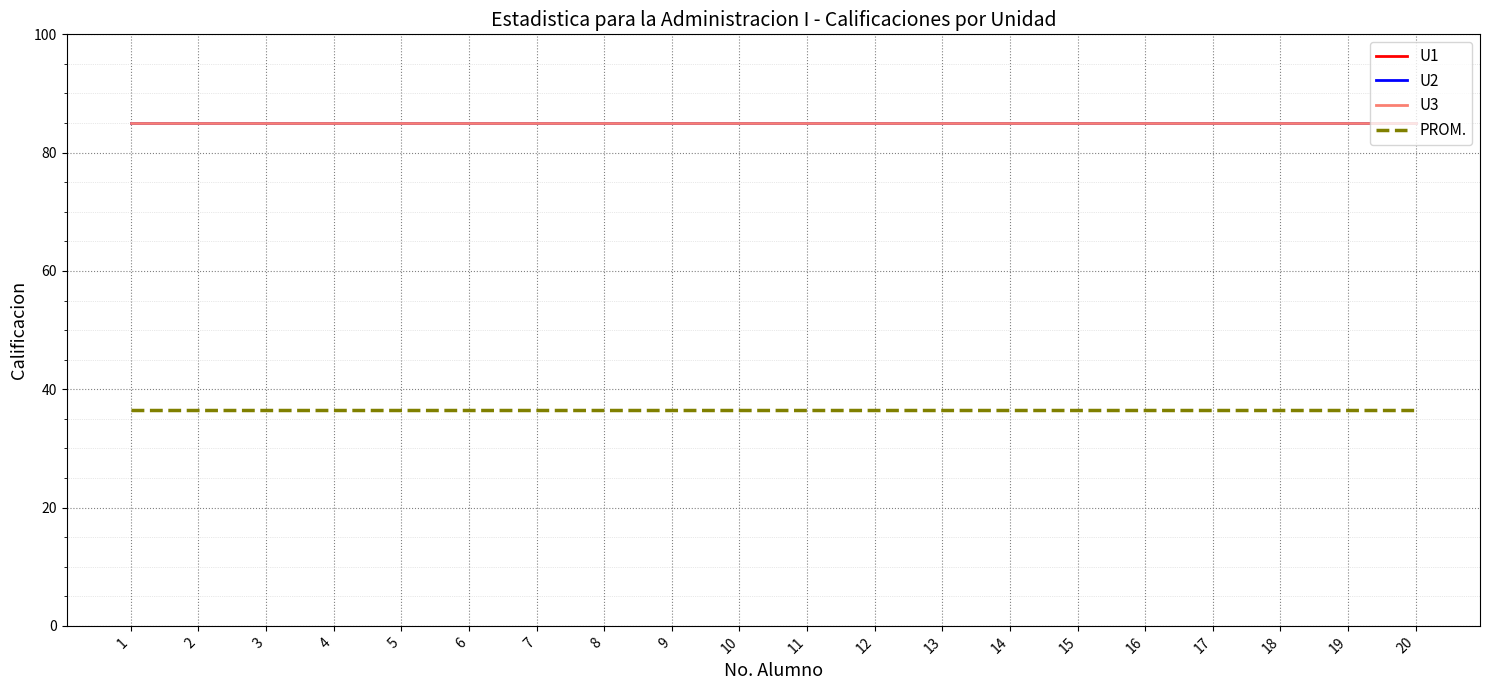

Reading right to left, list all the values displayed in this chart.

U1: 20=85.0	19=85.0	18=85.0	17=85.0	16=85.0	15=85.0	14=85.0	13=85.0	12=85.0	11=85.0	10=85.0	9=85.0	8=85.0	7=85.0	6=85.0	5=85.0	4=85.0	3=85.0	2=85.0	1=85.0
U2: 20=85.0	19=85.0	18=85.0	17=85.0	16=85.0	15=85.0	14=85.0	13=85.0	12=85.0	11=85.0	10=85.0	9=85.0	8=85.0	7=85.0	6=85.0	5=85.0	4=85.0	3=85.0	2=85.0	1=85.0
U3: 20=85.0	19=85.0	18=85.0	17=85.0	16=85.0	15=85.0	14=85.0	13=85.0	12=85.0	11=85.0	10=85.0	9=85.0	8=85.0	7=85.0	6=85.0	5=85.0	4=85.0	3=85.0	2=85.0	1=85.0
PROM.: 20=36.4	19=36.4	18=36.4	17=36.4	16=36.4	15=36.4	14=36.4	13=36.4	12=36.4	11=36.4	10=36.4	9=36.4	8=36.4	7=36.4	6=36.4	5=36.4	4=36.4	3=36.4	2=36.4	1=36.4